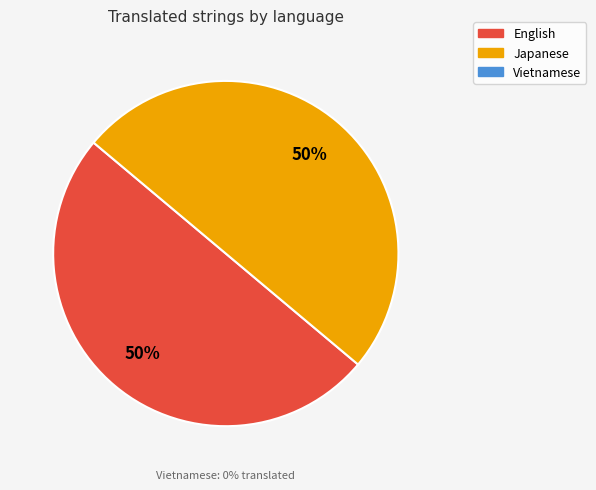

Which category has the biggest portion of the pie?

English